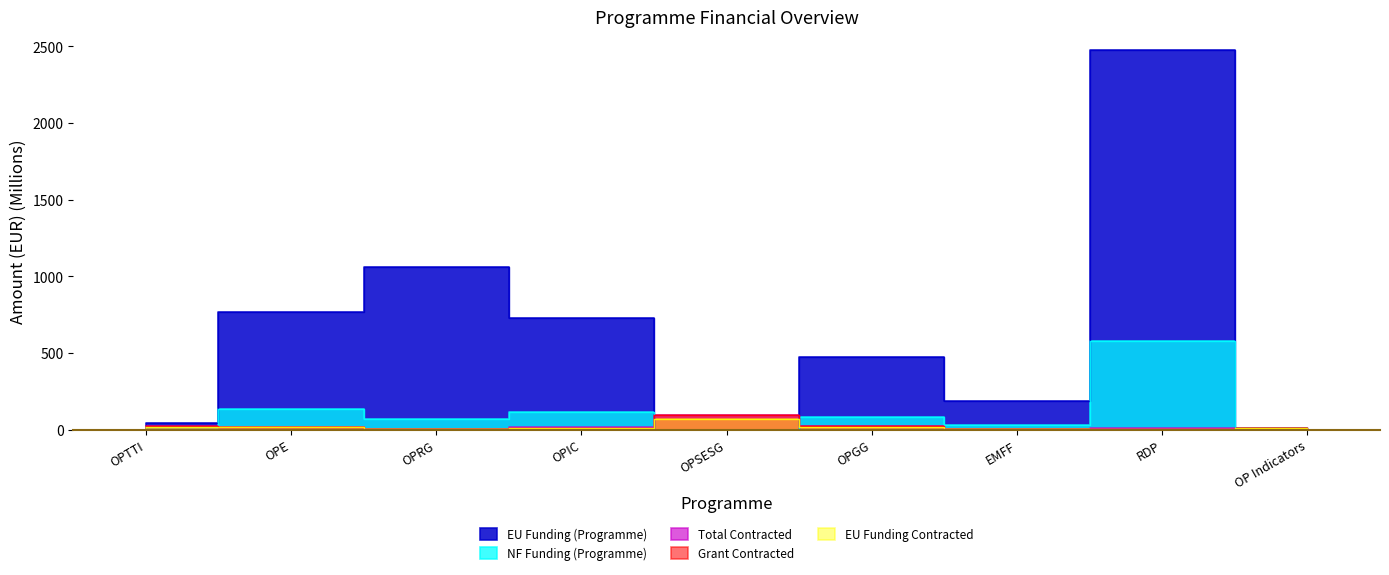

What is the value of the NF Funding (Programme) point at the 8th from the left?

578.0